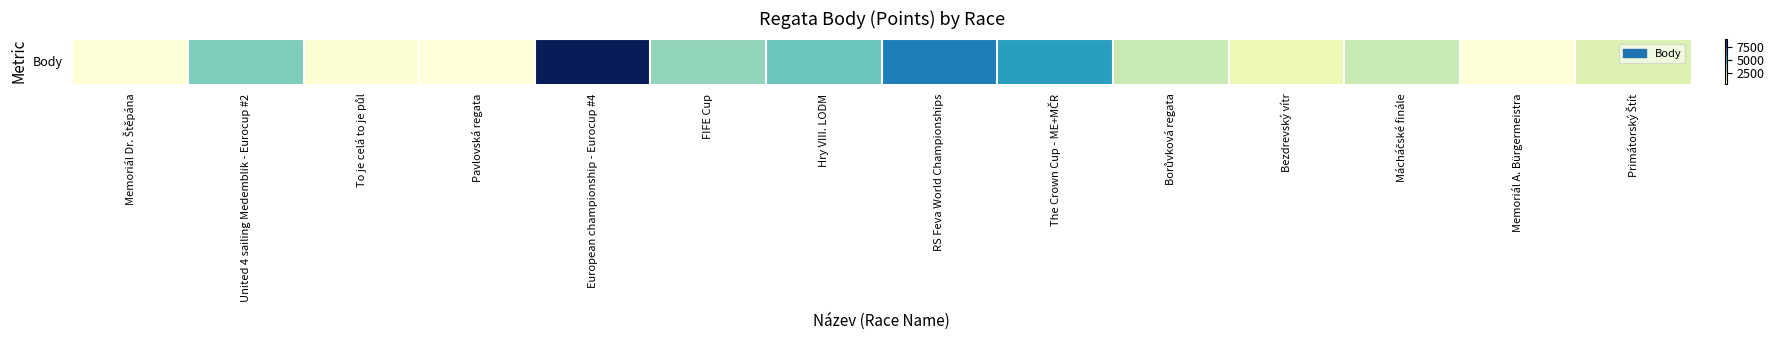

Is it true that the value at Pavlovská regata is 198?

False